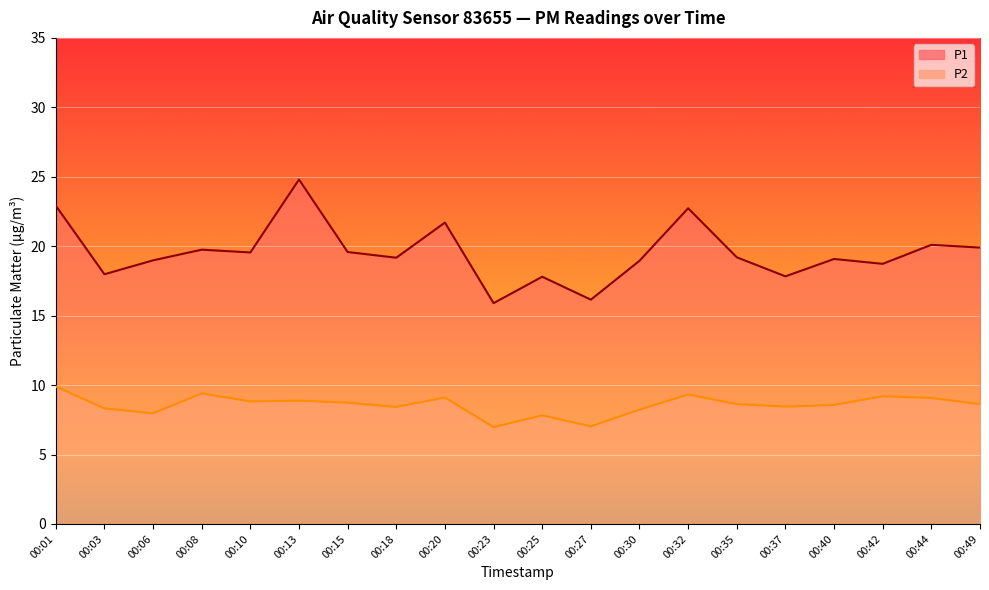

Reading left to right, what are all the values shown in this chart?

P1: 22.9	18.0	19.0	19.8	19.6	24.8	19.6	19.2	21.7	15.9	17.8	16.1	18.9	22.7	19.2	17.8	19.1	18.7	20.1	19.9
P2: 9.9	8.3	8.0	9.4	8.8	8.9	8.7	8.4	9.1	7.0	7.8	7.0	8.2	9.3	8.6	8.4	8.6	9.2	9.1	8.6